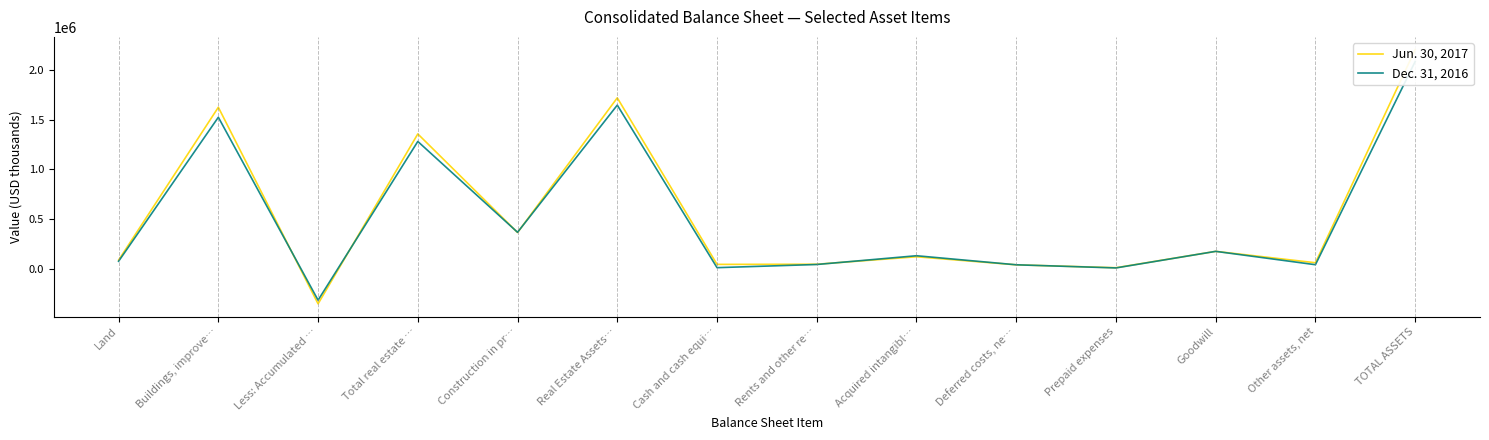

What is the average value of the Jun. 30, 2017 series?

535004